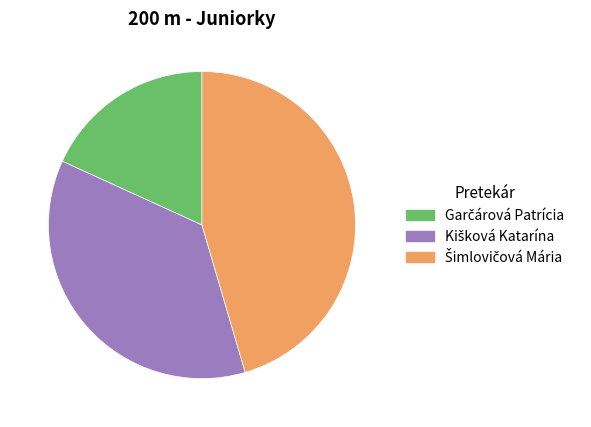

Is there any slice that represents more than half of the pie?

No